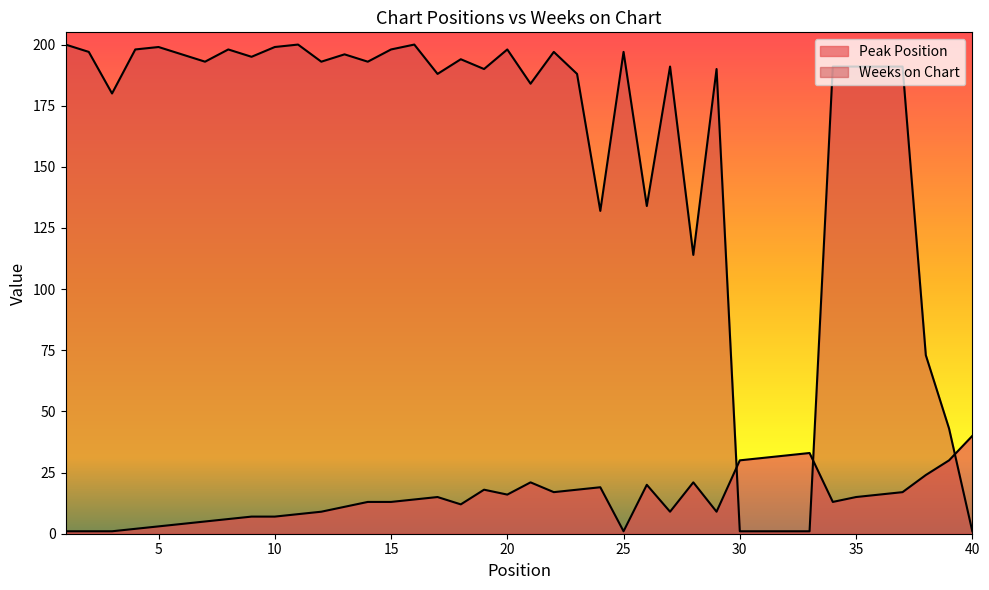

Which category has the highest value across all series?

1